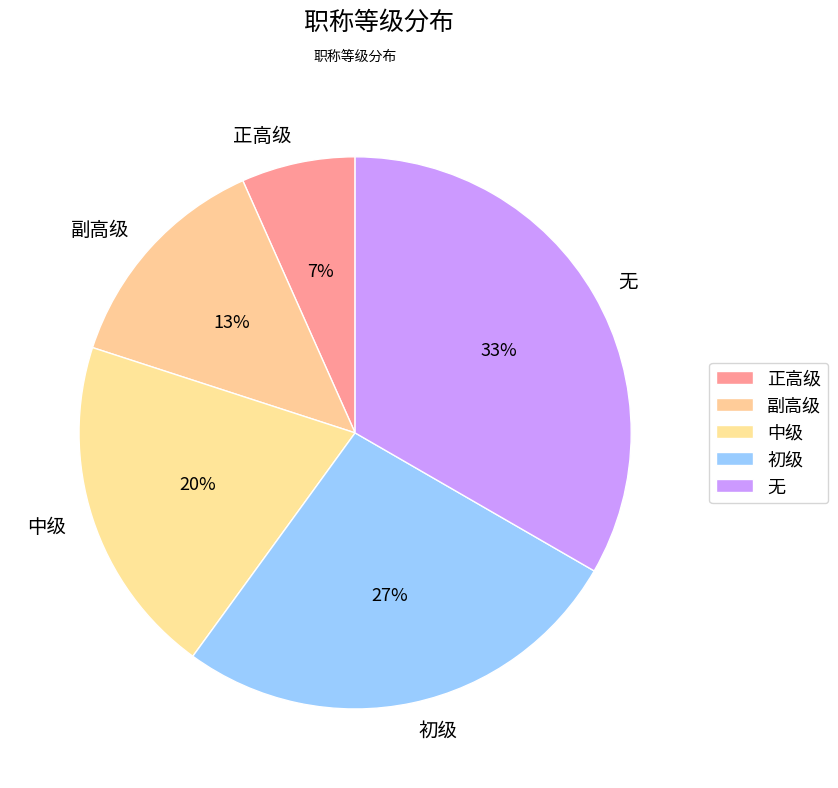

Count the number of slices in the pie.

5